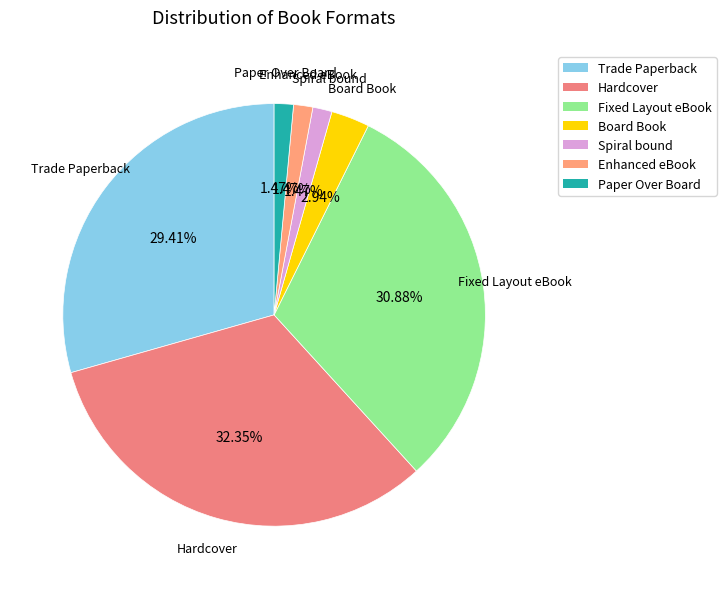

Does Enhanced eBook account for over 50% of the chart?

No